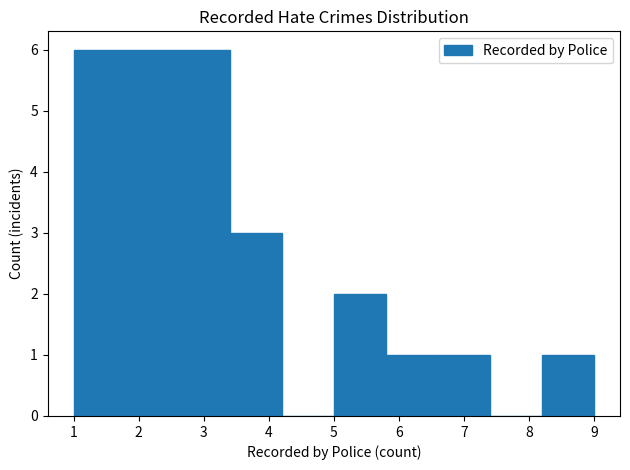

Reading left to right, list every bar in this chart as the range it spans on the x-axis followed by its height. The values are not printed on the chart, so give them approximately, as read against the axis.

1.0 to 1.8: 6
1.8 to 2.6: 6
2.6 to 3.4: 6
3.4 to 4.2: 3
4.2 to 5.0: 0
5.0 to 5.8: 2
5.8 to 6.6: 1
6.6 to 7.4: 1
7.4 to 8.2: 0
8.2 to 9.0: 1